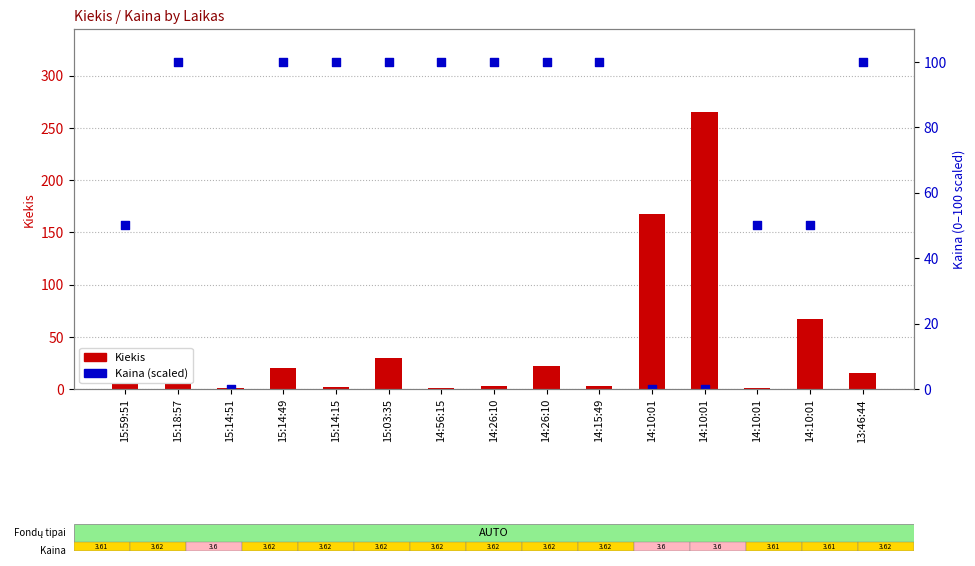

At how many categories does at least one series exceed 92?

11